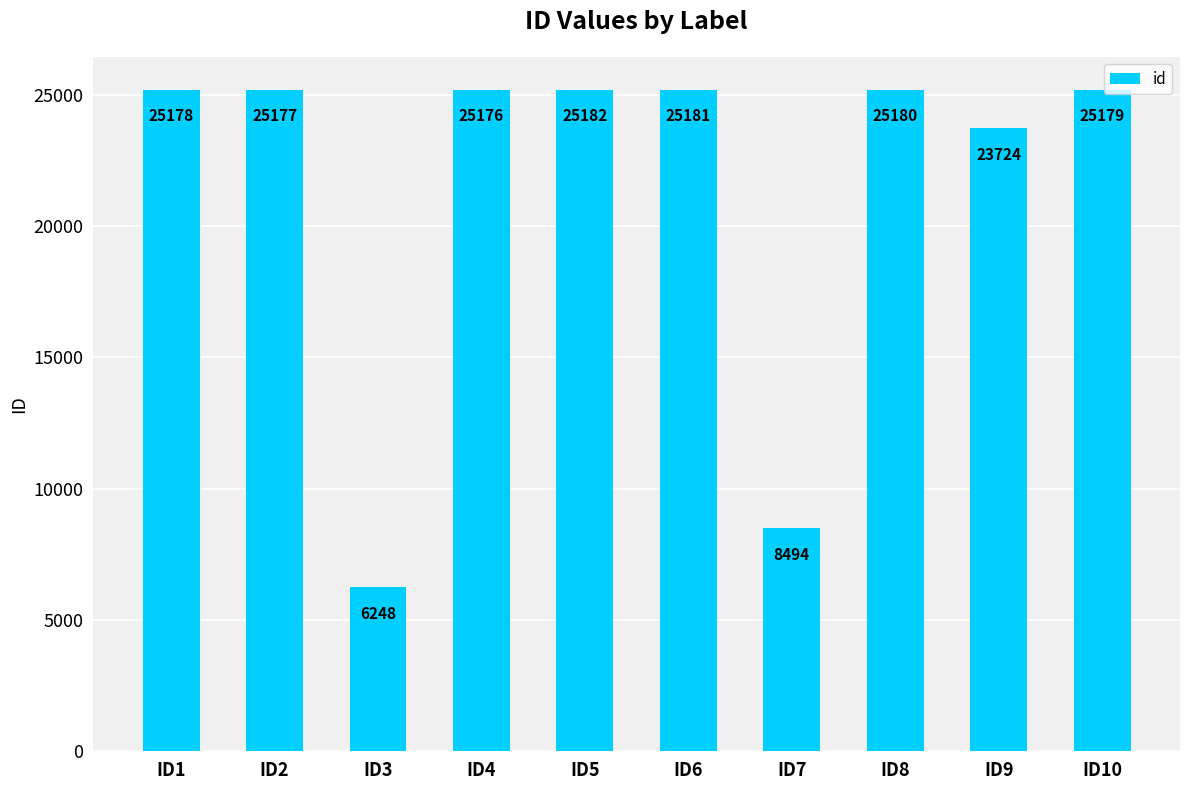

Rank the categories by value from highest to lowest.

ID5, ID6, ID8, ID10, ID1, ID2, ID4, ID9, ID7, ID3